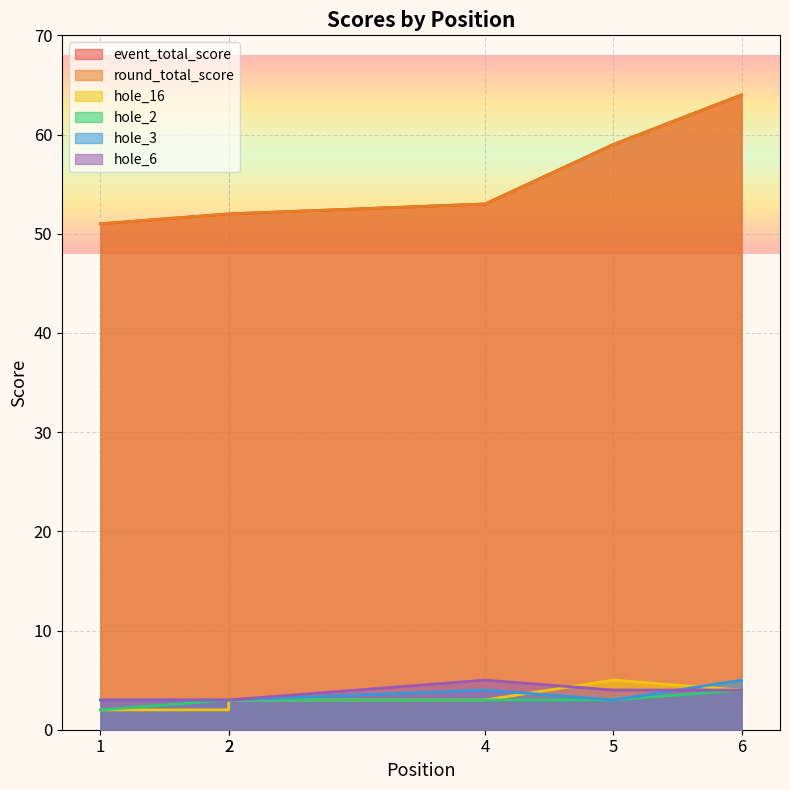

True or false: hole_2 and round_total_score intersect in this chart.

False